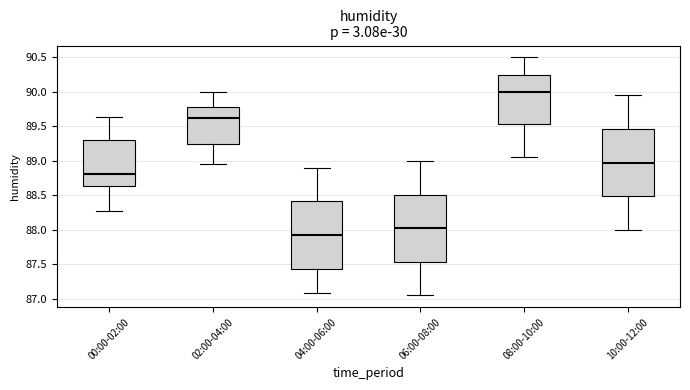

Which box's median line is the highest?

08:00-10:00